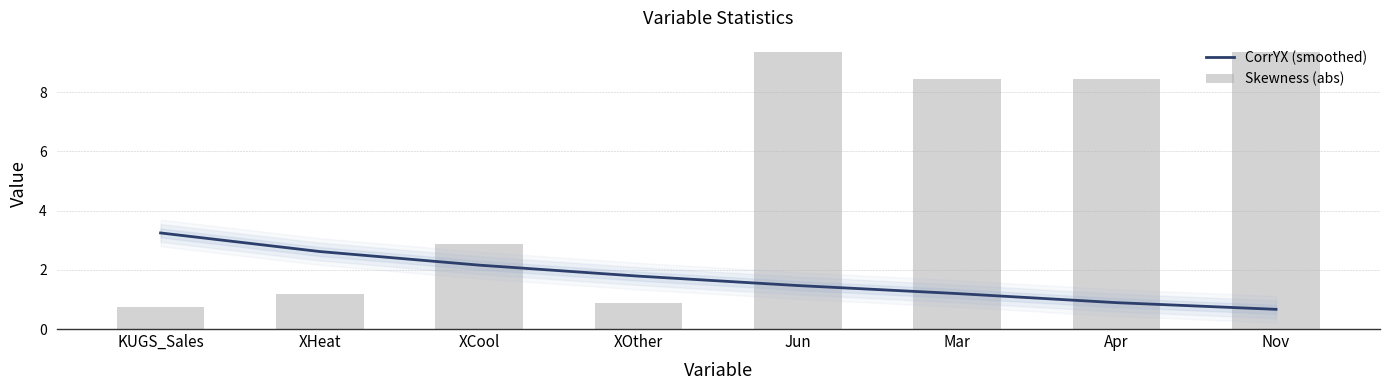

List the labels in order of CorrYX (smoothed) value, largest first.

KUGS_Sales, XHeat, XCool, XOther, Jun, Mar, Apr, Nov